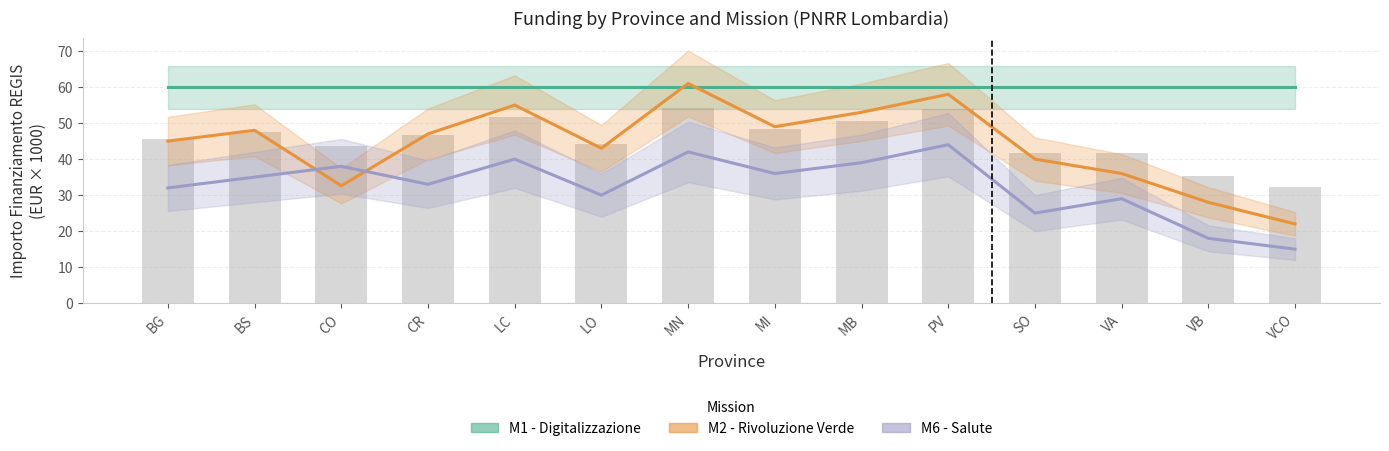

What position from the left is VB?

13